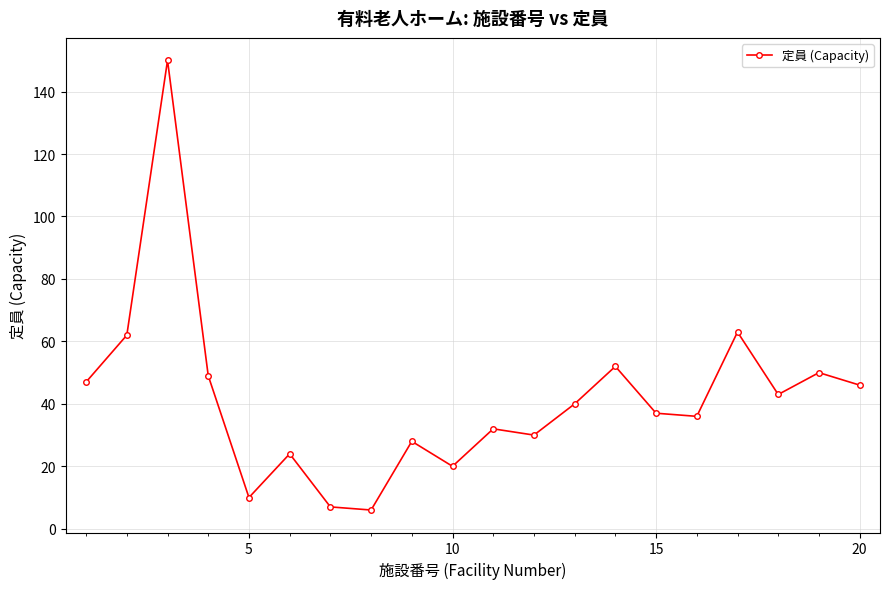

What is the greatest value displayed?

150